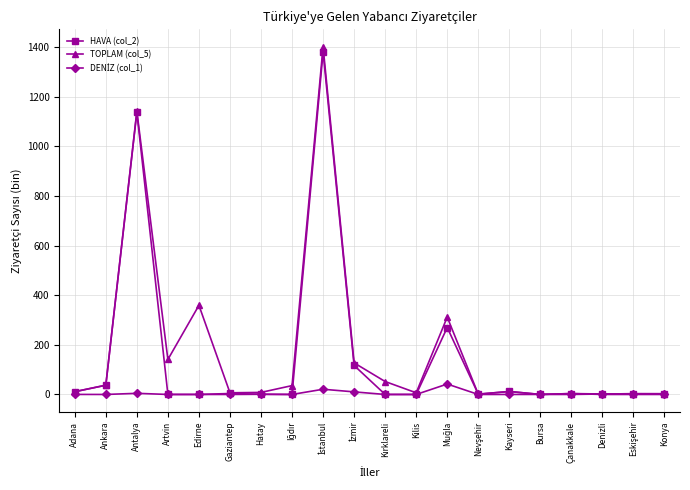

The TOPLAM (col_5) series shows 262.8 at Antalya. True or false?

False